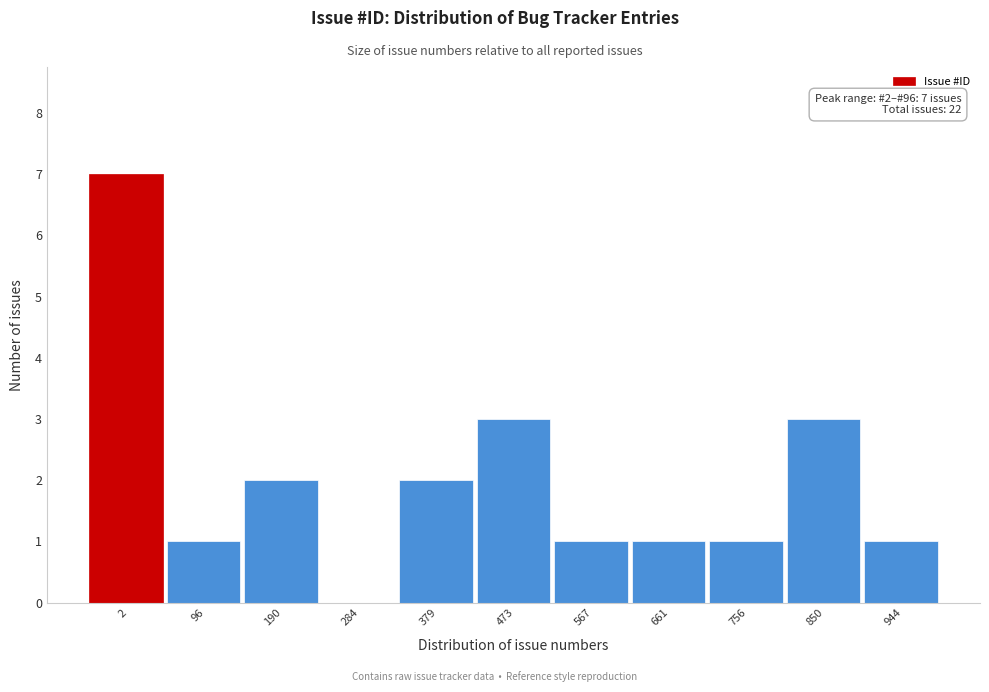

Reading left to right, list all the values displayed in this chart.

2=7	96=1	190=2	284=0	379=2	473=3	567=1	661=1	756=1	850=3	944=1